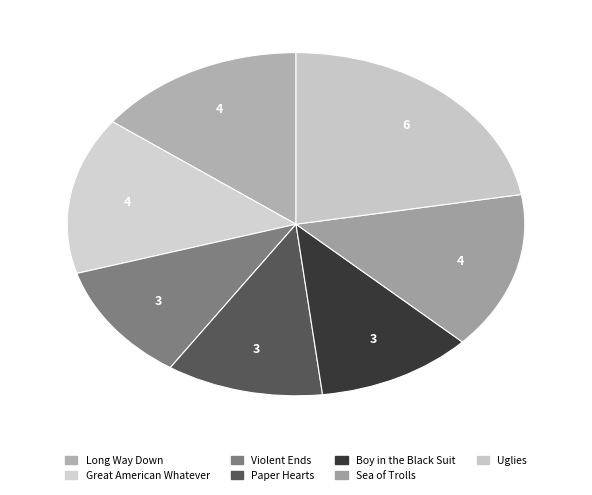

What portion of the pie excludes Great American Whatever?

85.2%